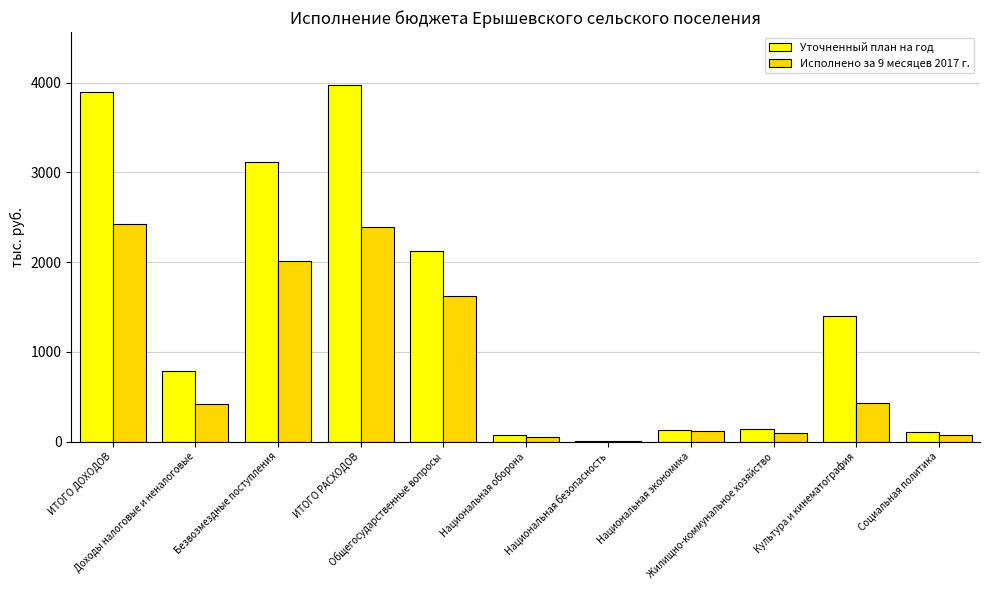

What is the sum of all Исполнено за 9 месяцев 2017 г. values?

9641.6